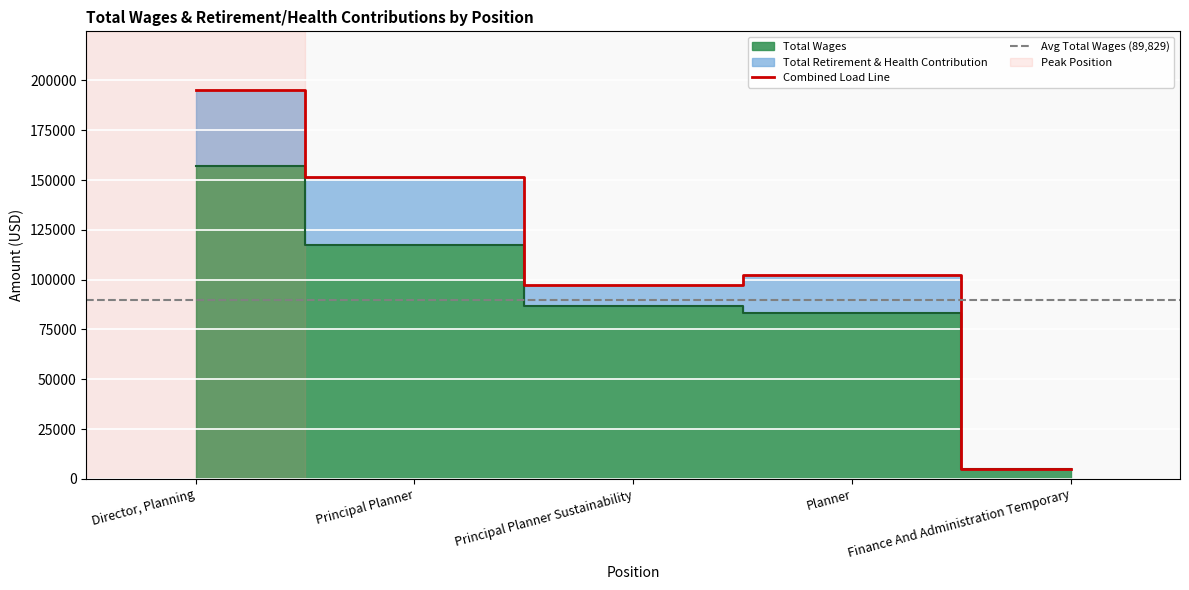

What is the smallest value displayed?

4809